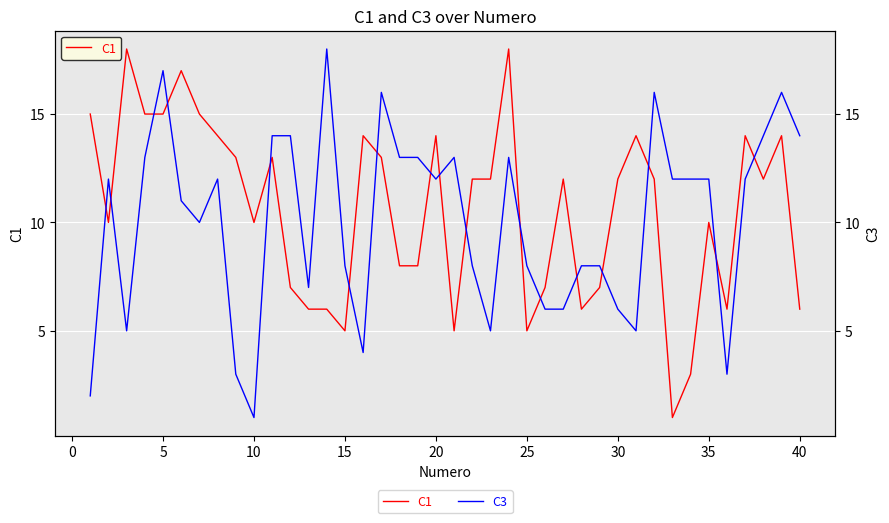

Which series has the widest spread of values?

C1